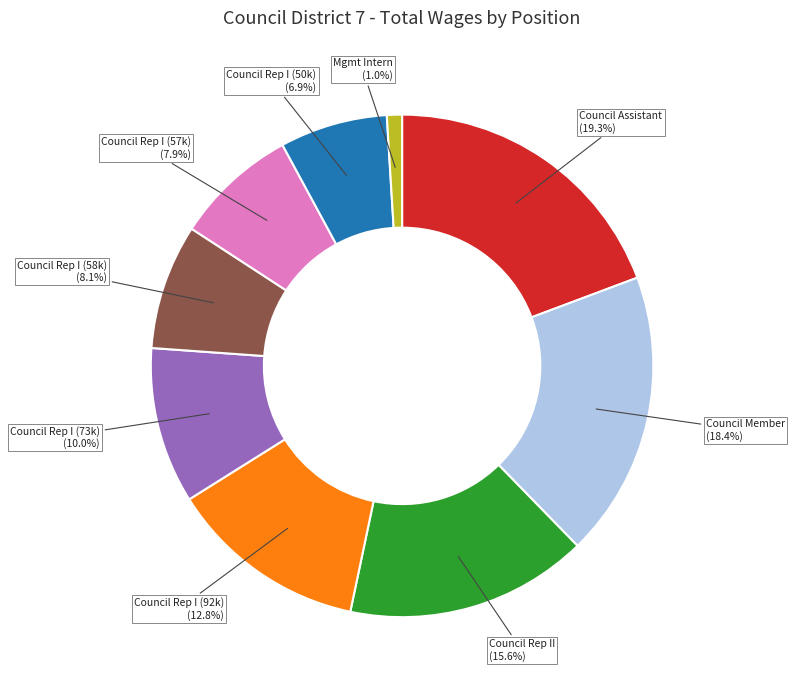

What percentage is the Council Member slice, to the nearest percent?

18%